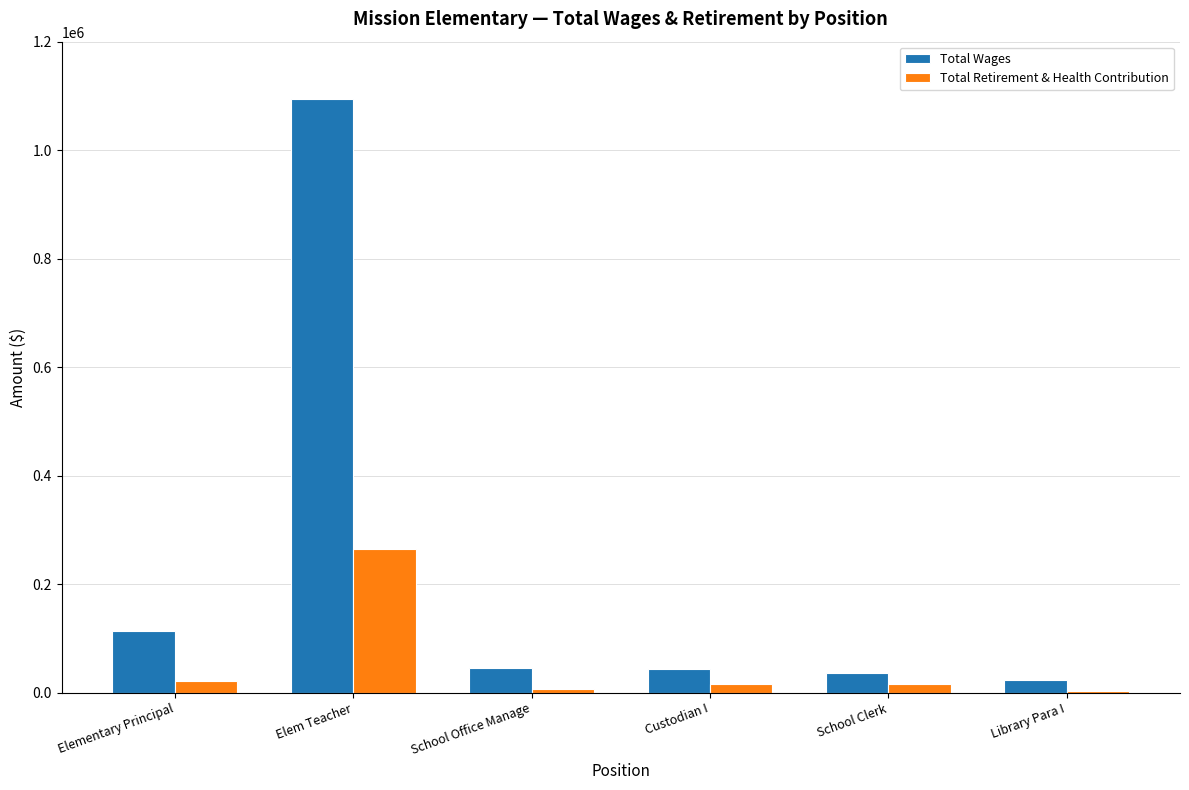

What is the total value across all series at School Clerk?

52926